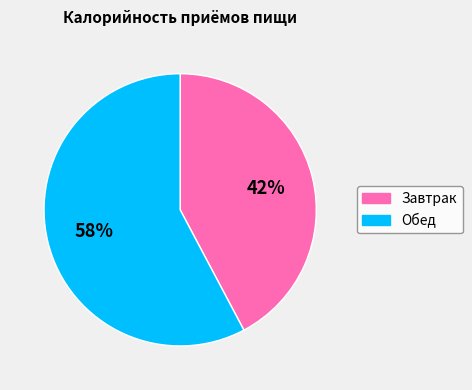

True or false: Завтрак accounts for 42% of the total.

True